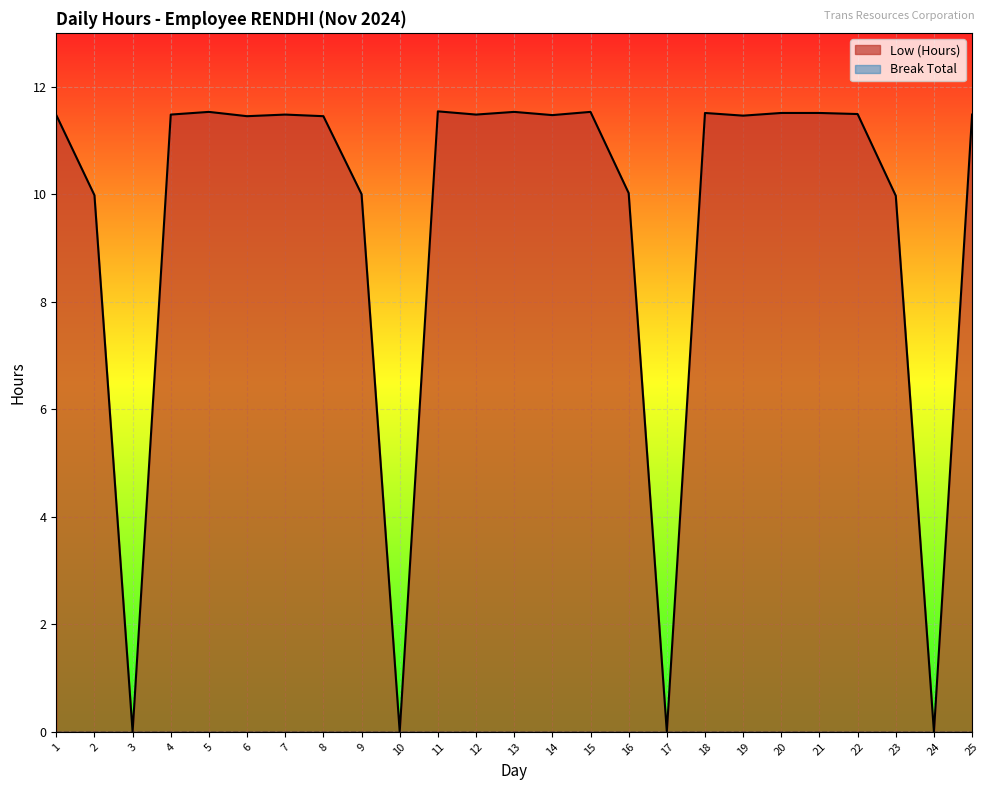

List the labels in order of value, smallest first.

3, 10, 17, 24, 23, 2, 9, 16, 6, 8, 19, 1, 14, 4, 7, 12, 25, 22, 18, 20, 21, 5, 13, 15, 11